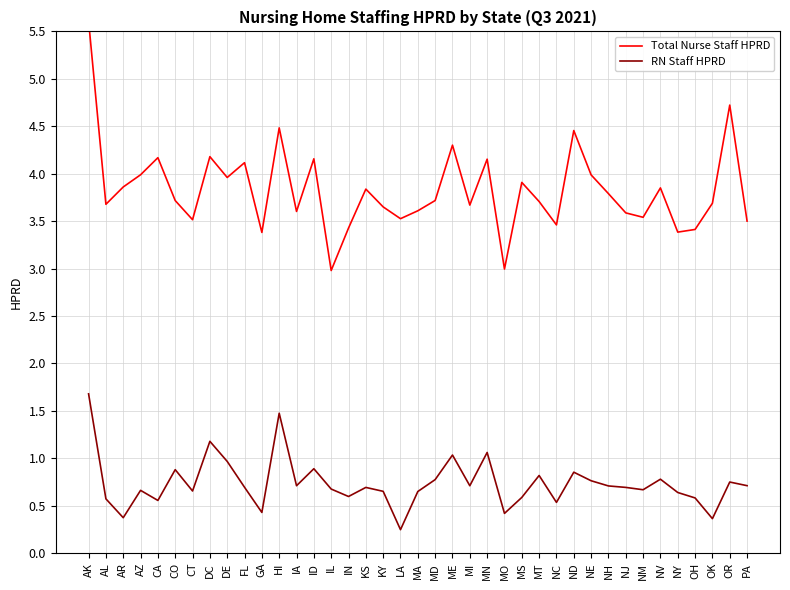

Where is the first local maximum for RN Staff HPRD?

AZ